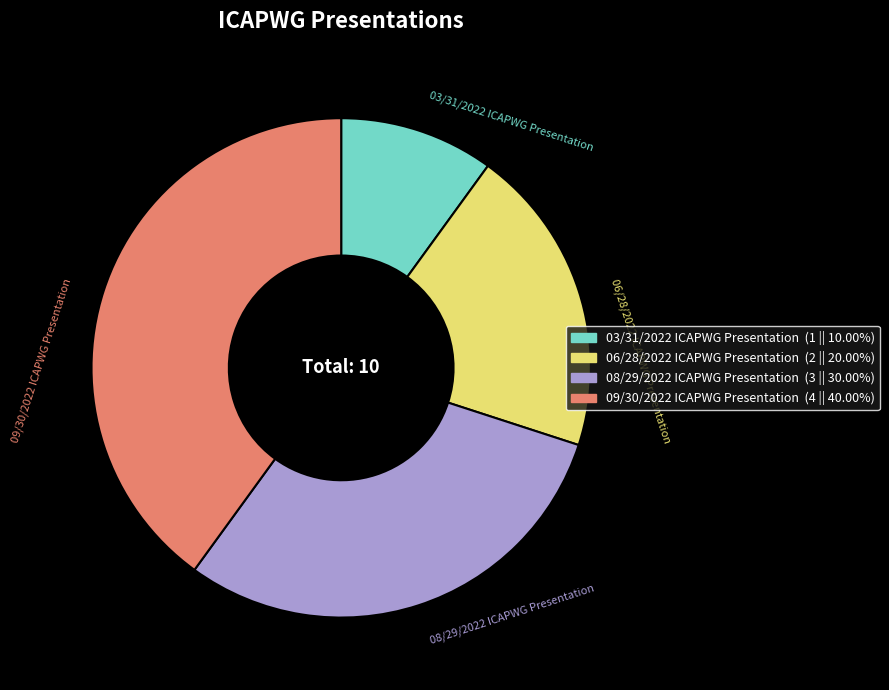

Which category has the smallest portion of the pie?

03/31/2022 ICAPWG Presentation